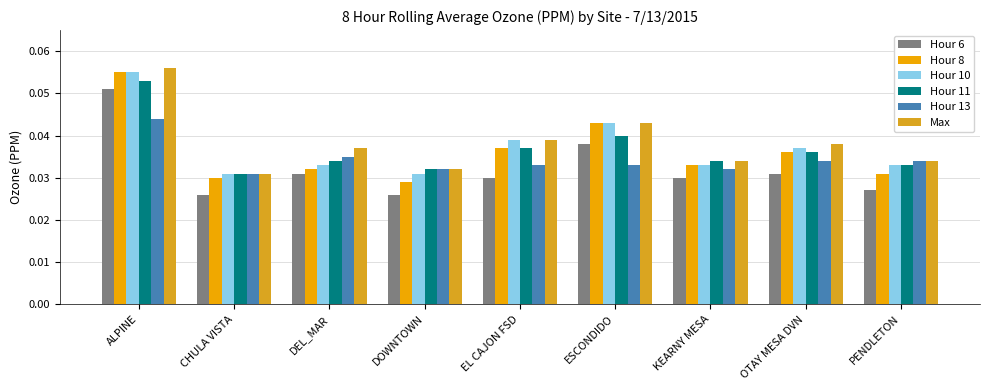

What is the highest value of the Hour 6 series?

0.1